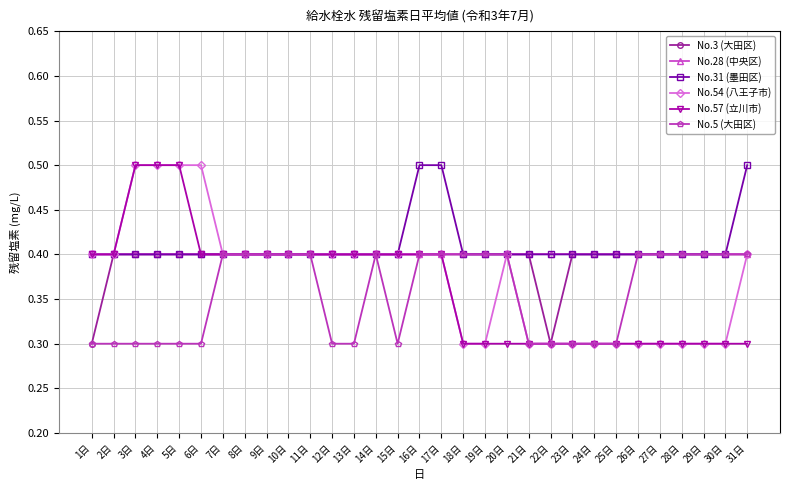

What is the sum of the No.5 (大田区) values at 16日 and 21日?

0.7